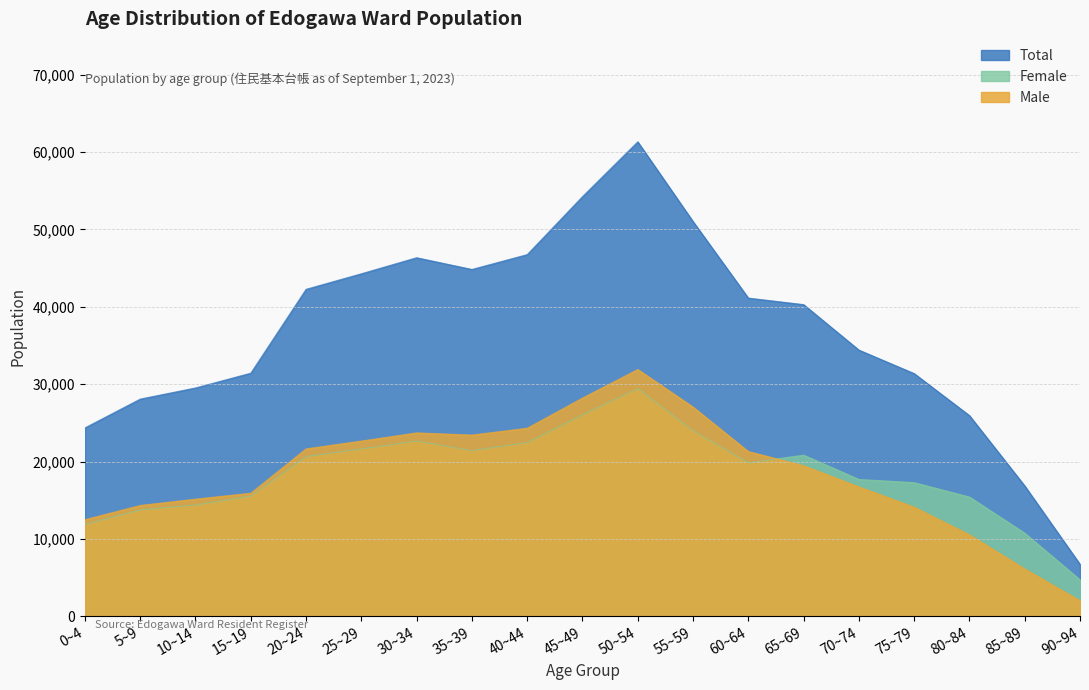

Between 60~64 and 50~54, which is larger?

50~54